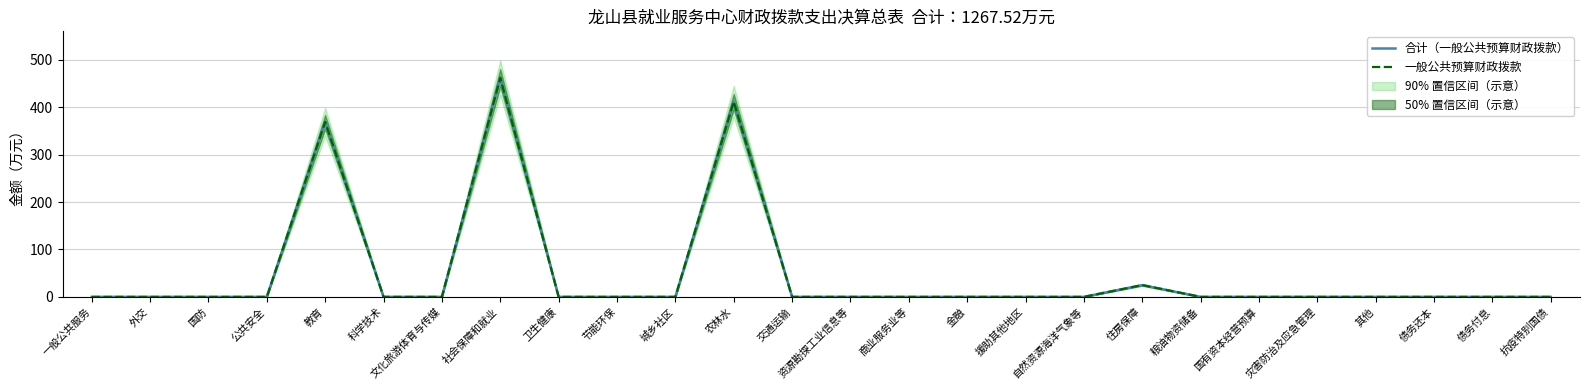

What is the difference between the maximum and minimum values in the 一般公共预算财政拨款 series?

462.0